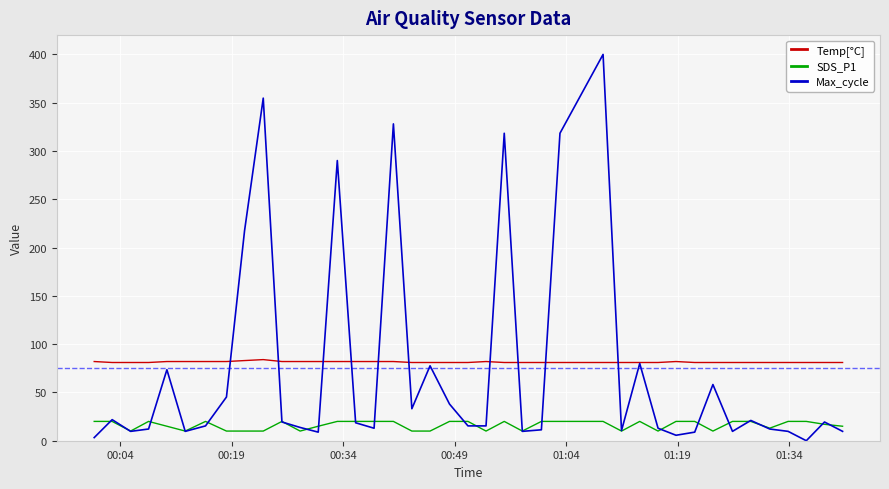

What is the maximum value for SDS_P1?

20.0